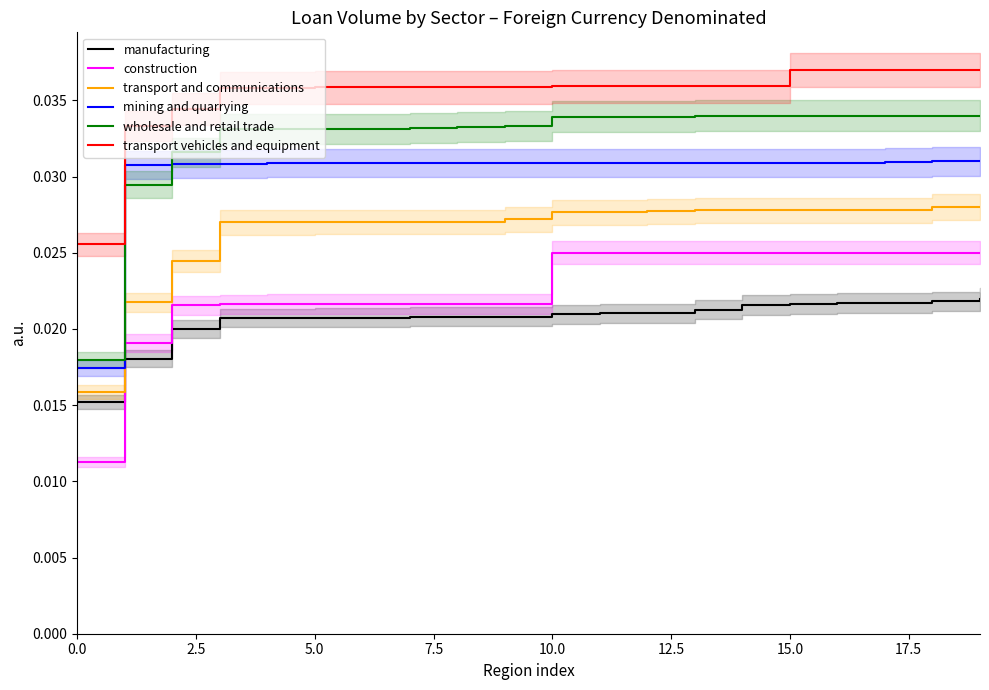

What is the label of the 2nd point from the left?

2.5